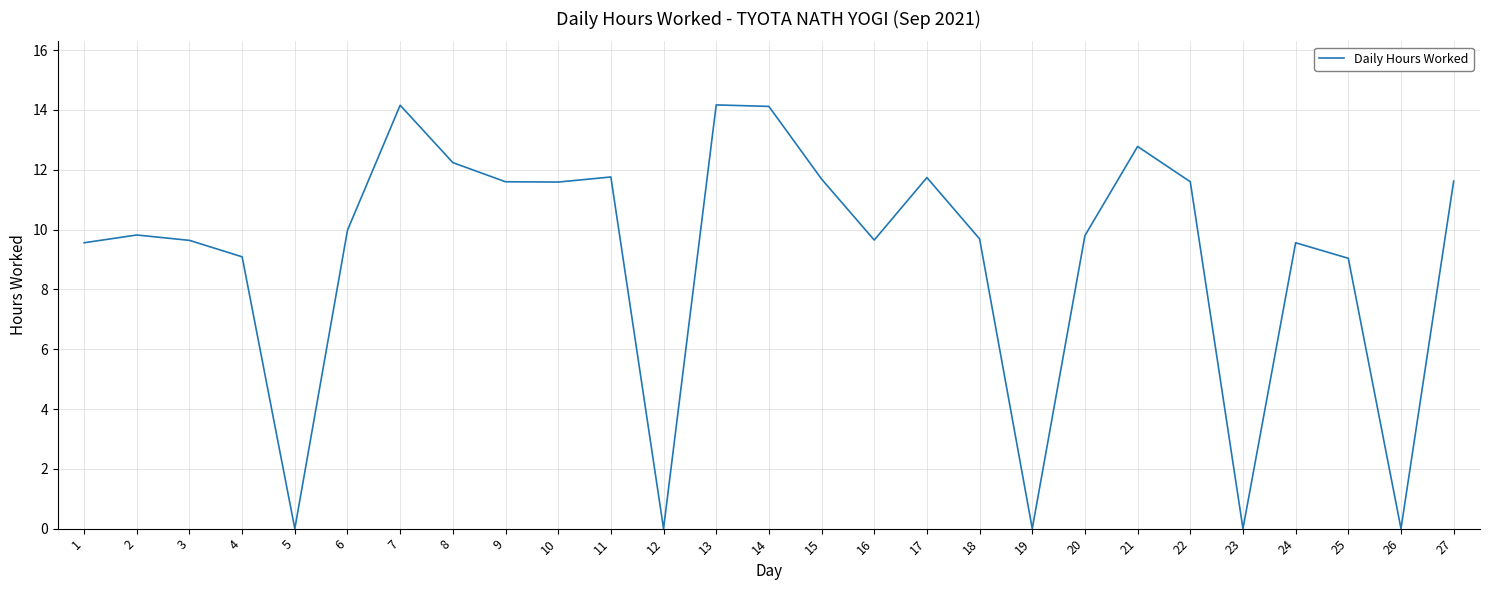

The chart shows a value of 14.2 at 7. True or false?

True